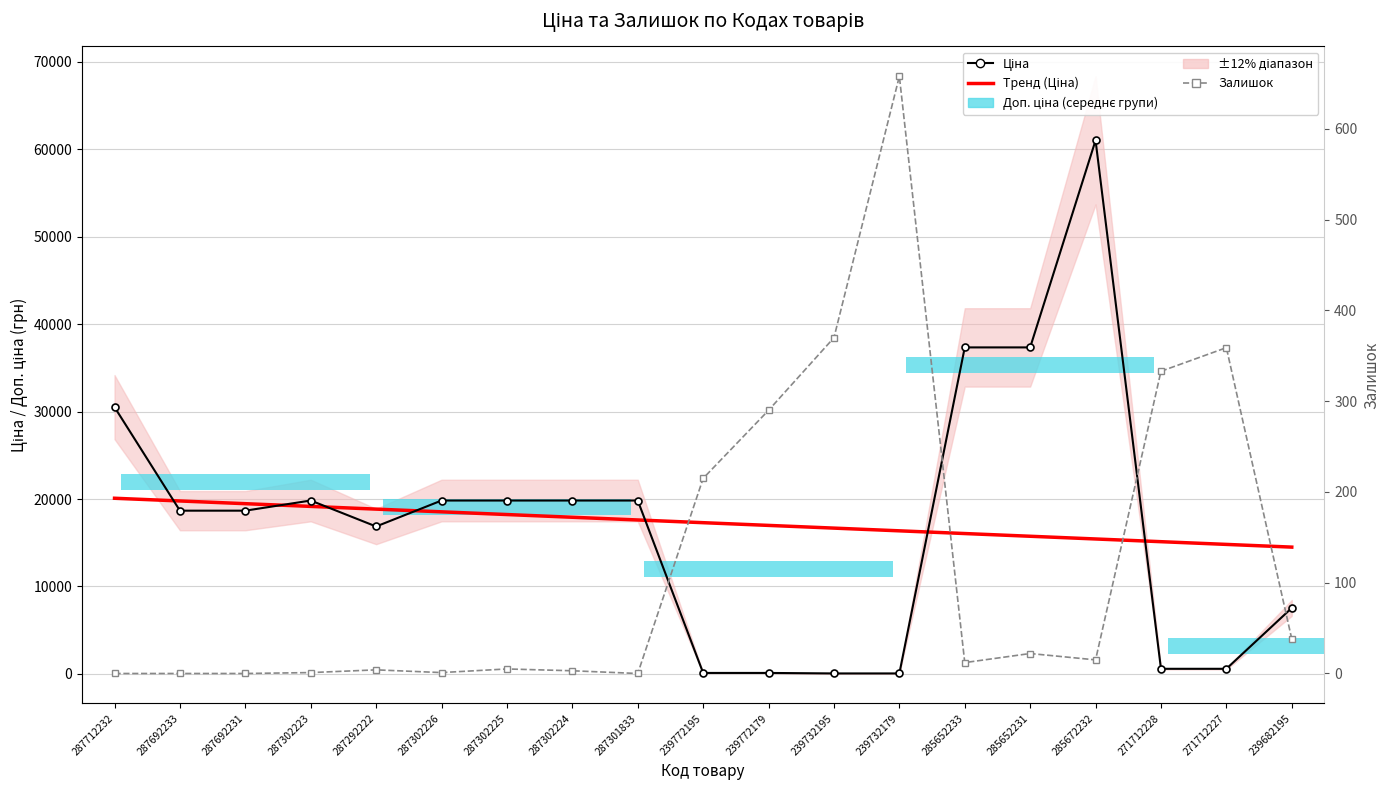

How many values in the Залишок series are below 12?

9